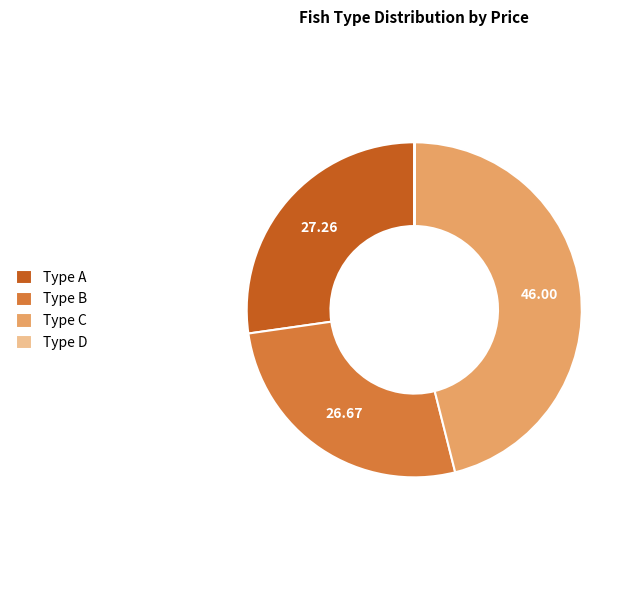

Does Type C account for over 50% of the chart?

No